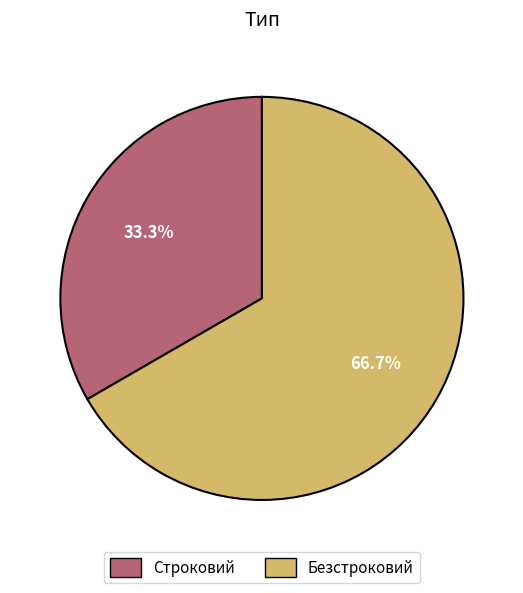

Which category has the biggest portion of the pie?

Безстроковий